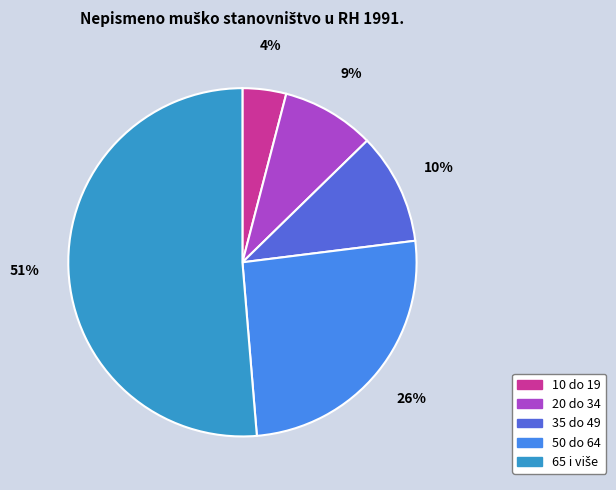

To the nearest percent, what is the combined percentage of 50 do 64 and 10 do 19?

30%